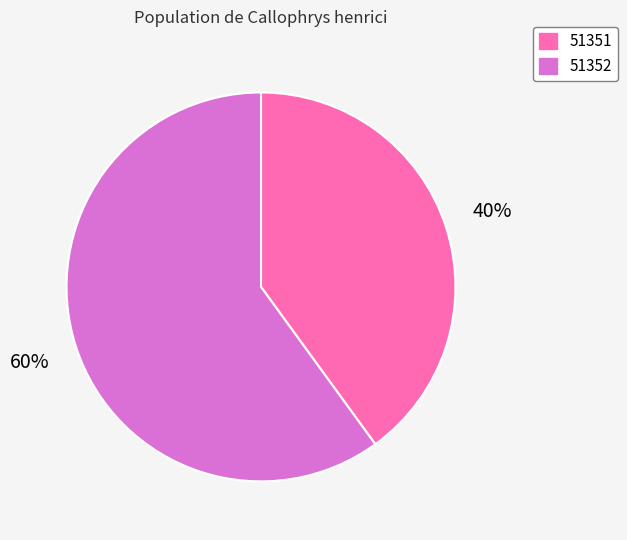

Which category accounts for the majority?

51352